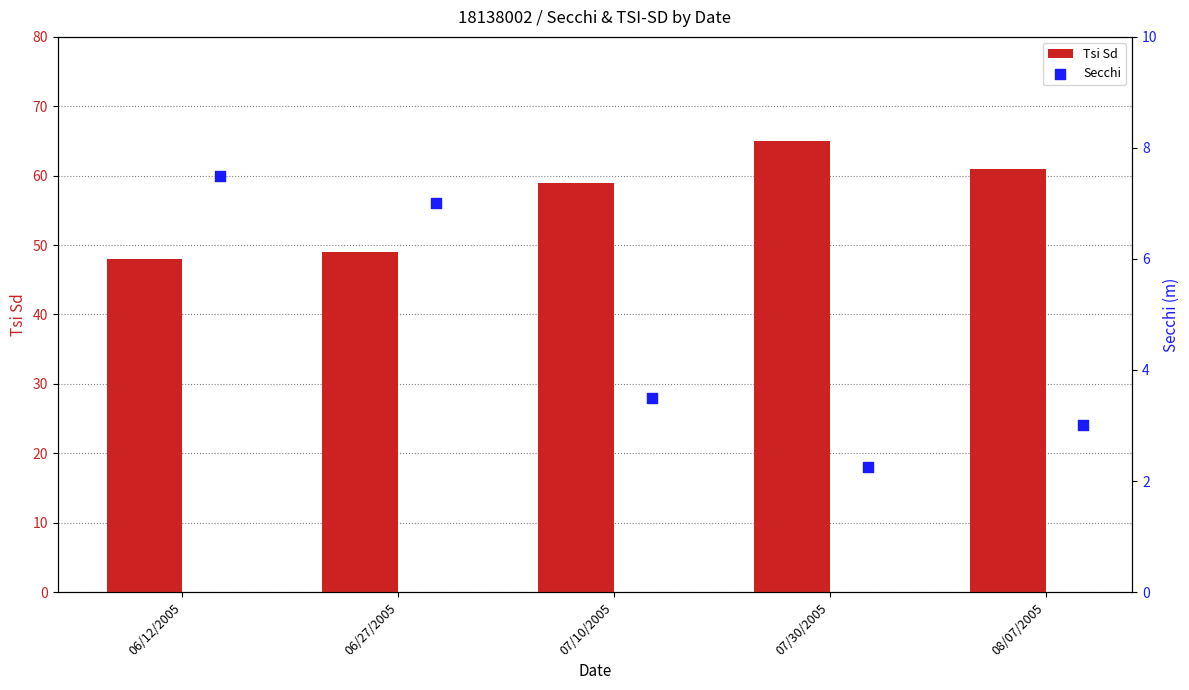

The value of Tsi Sd at 06/27/2005 is 78. True or false?

False